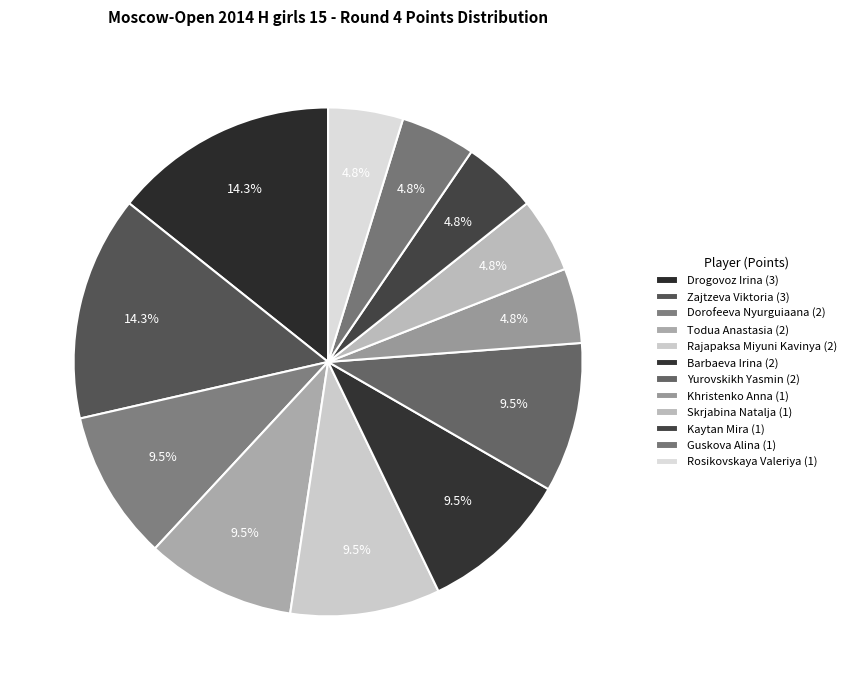

How many slices are in this pie chart?

12